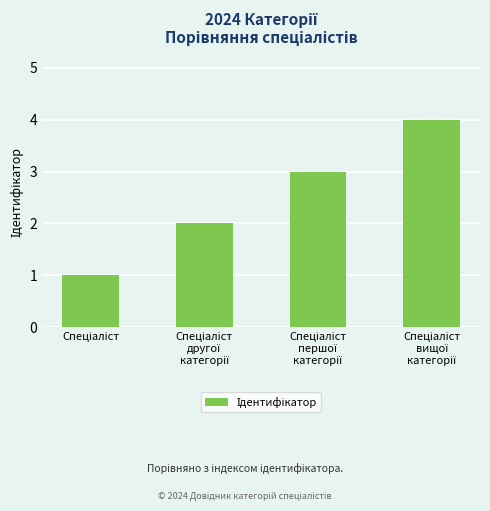

What is the maximum value shown in the chart?

4